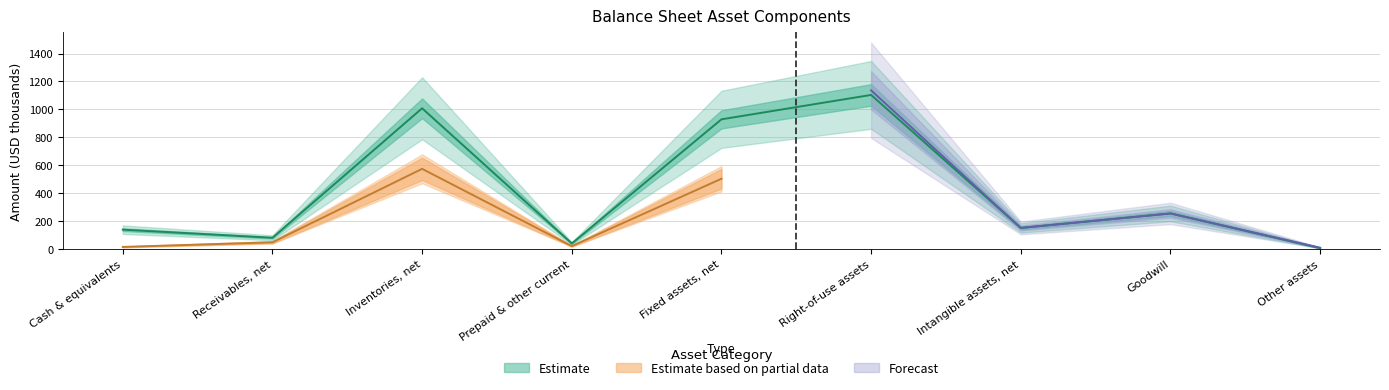

How many interior local peaks (higher than both neighbors) does the data have?

3